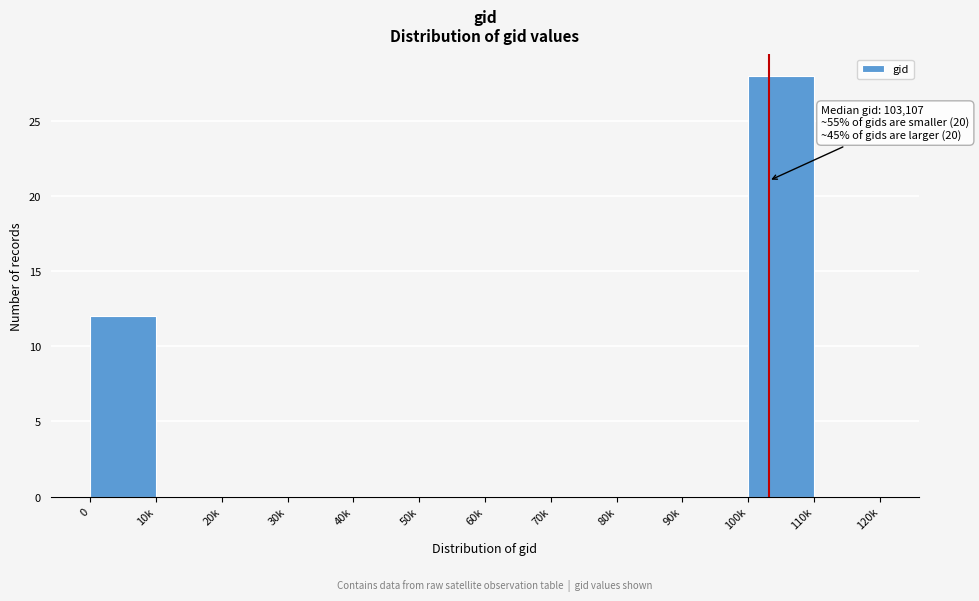

Reading left to right, extract all data points from this chart.

0=12	10k=0	20k=0	30k=0	40k=0	50k=0	60k=0	70k=0	80k=0	90k=0	100k=28	110k=0